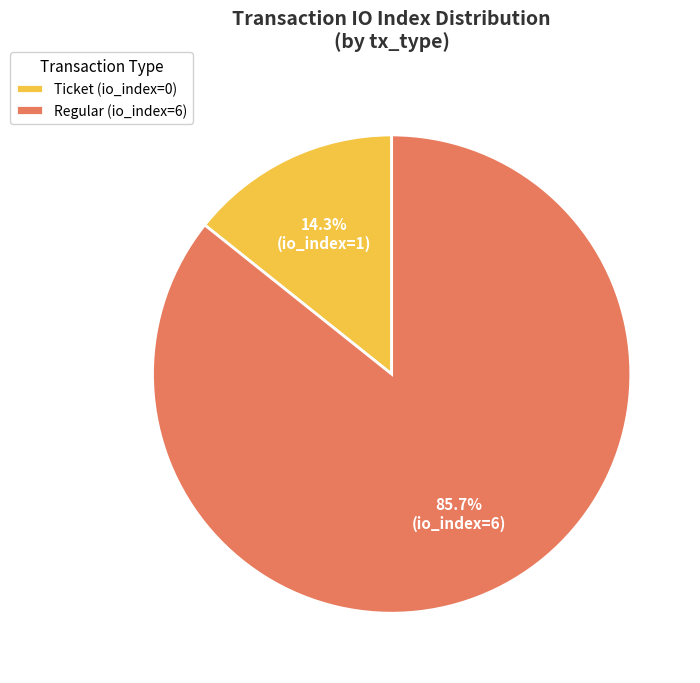

Does any single category account for the majority?

Yes